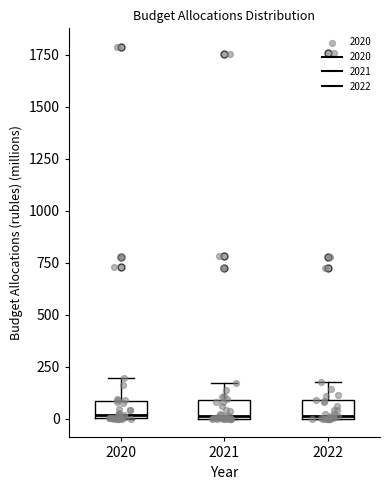

Reading left to right, transcribe this box plot: for each box, give where its median line is, the range the box spans, and where its two whiskers end, as read against the y-axis. The values are not printed on the chart, so give them approximately, as read against the axis.

2020: median 0, box 0 to 100, whiskers 0 to 200
2021: median 0, box 0 to 100, whiskers 0 to 150
2022: median 0, box 0 to 100, whiskers 0 to 200